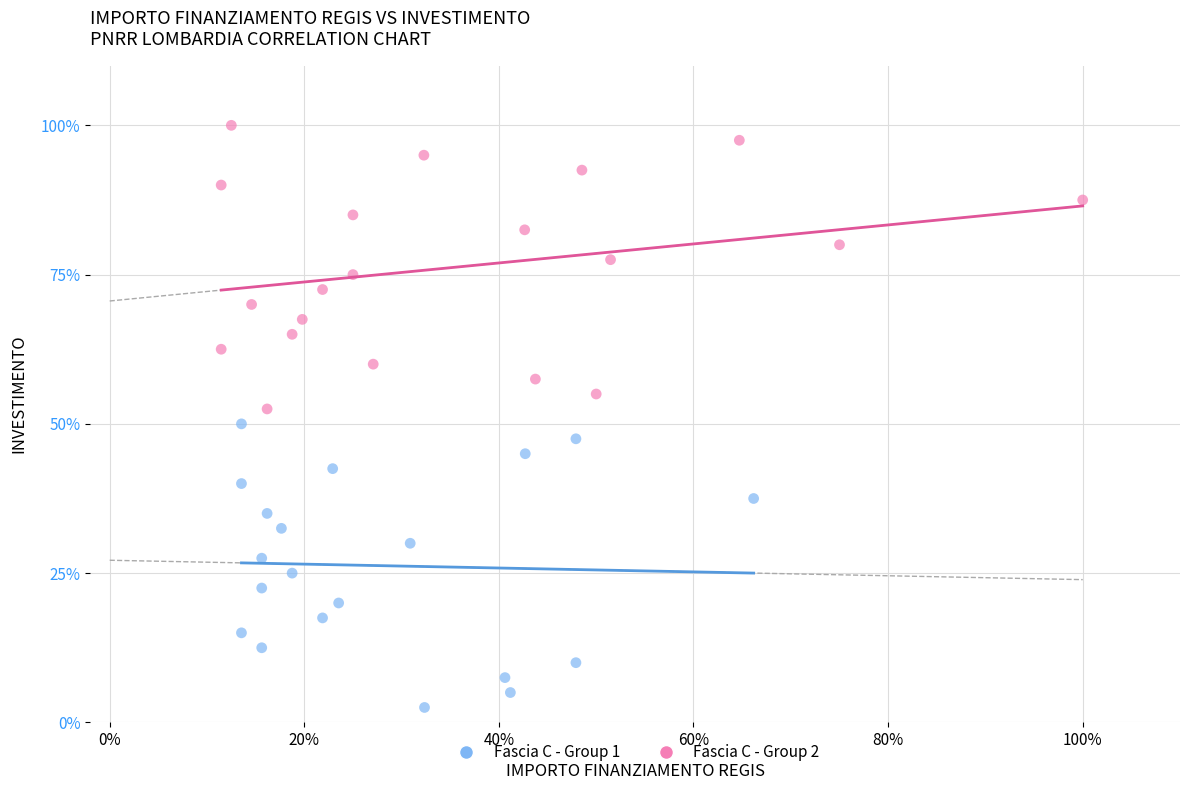

What are all the series names shown in the legend?

Fascia C - Group 1, Fascia C - Group 2